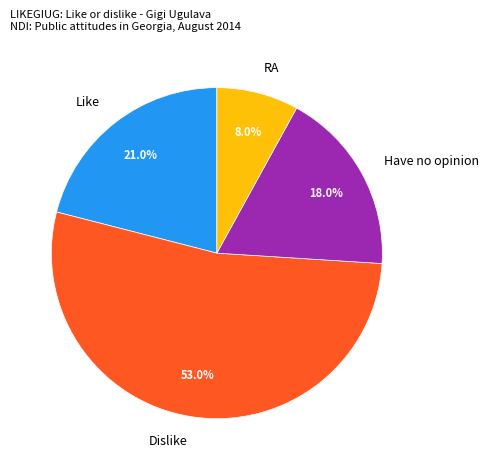

Count the number of slices in the pie.

4